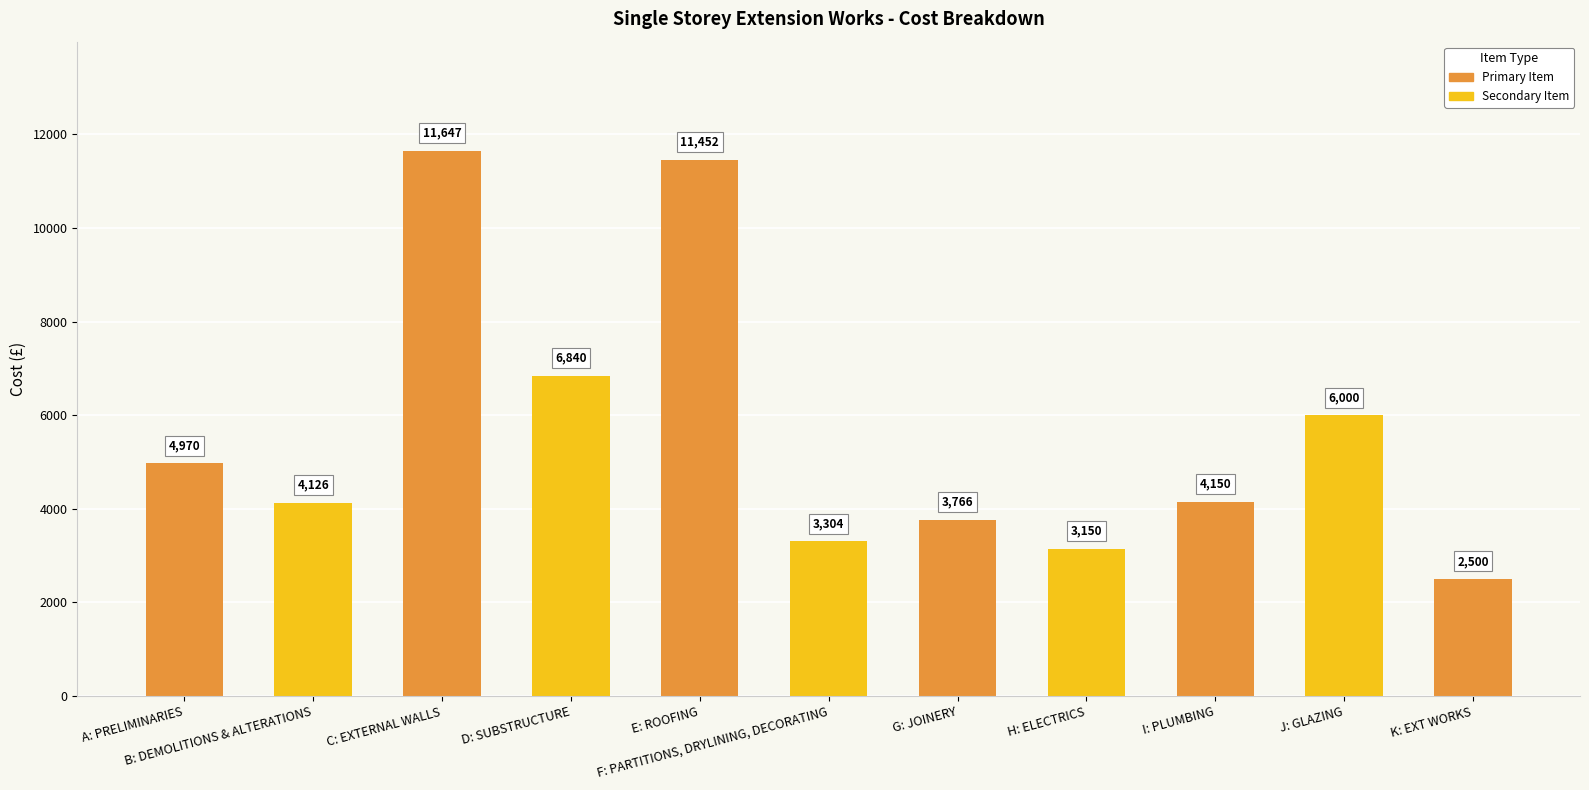

What is the value of the 9th bar from the left?

4150.0